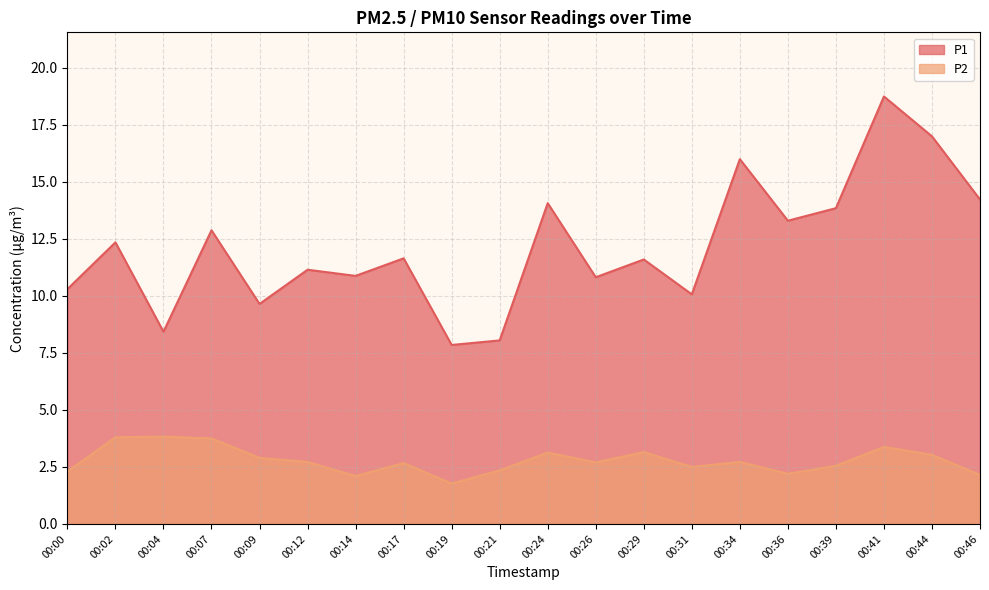

What is the difference between the P2 values at 00:31 and 00:21?

0.1